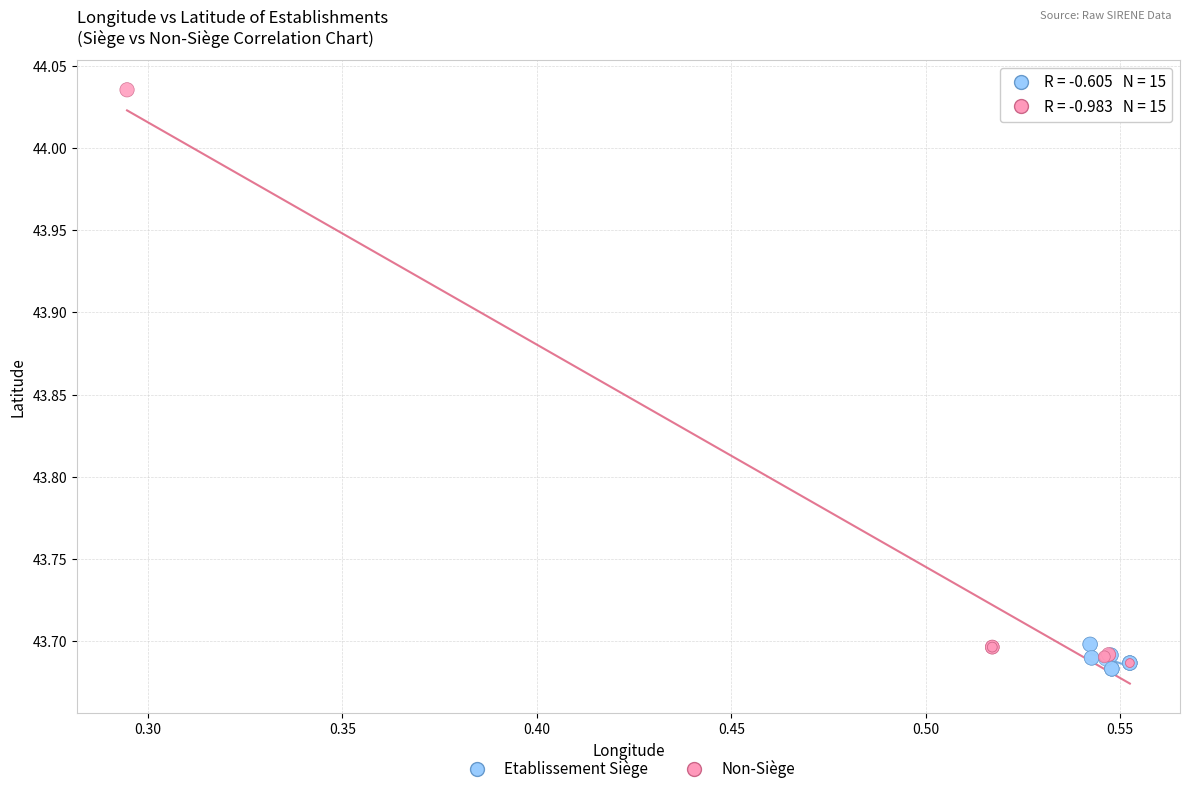

Which series has the widest spread of Y values?

Non-Siège